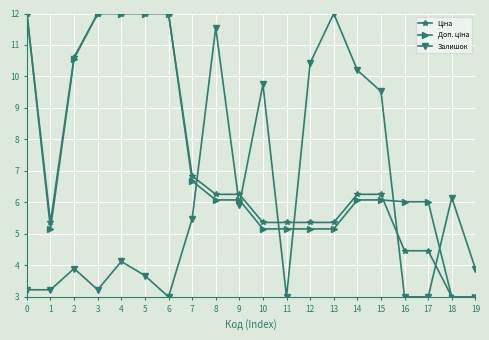

Where does the Залишок series first go above 4?

4